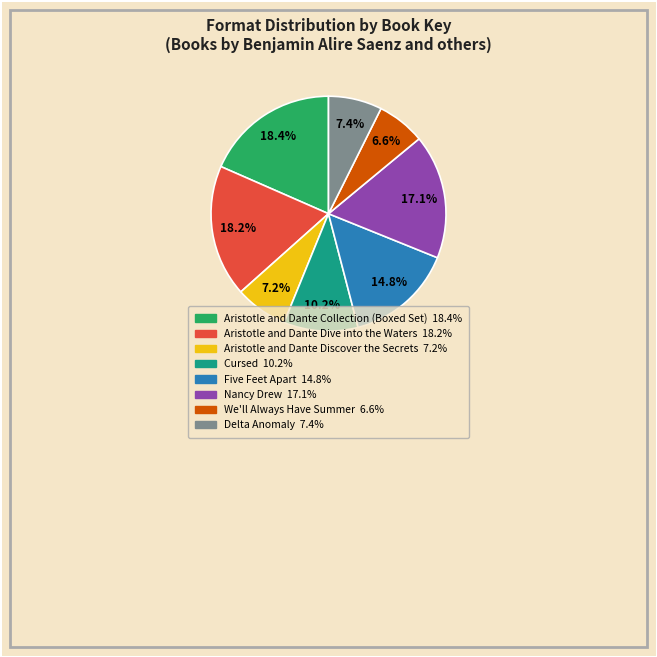

What is the ratio of the value at We'll Always Have Summer to the value at Aristotle and Dante Discover the Secrets?

0.9